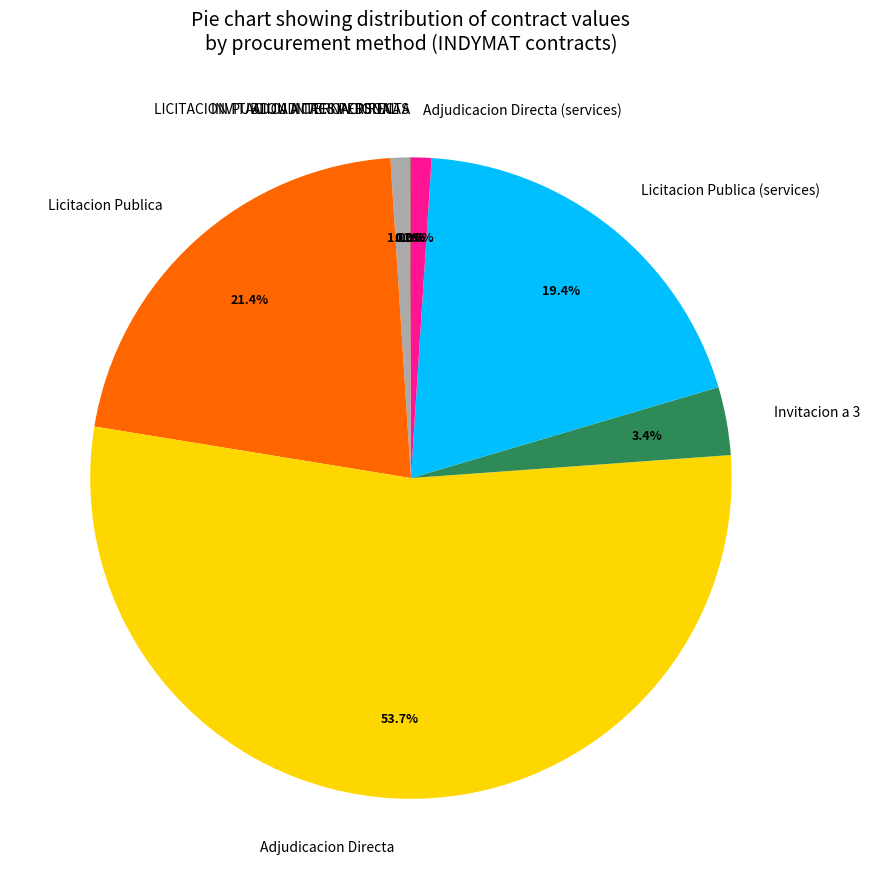

Is there a majority slice in this chart?

Yes